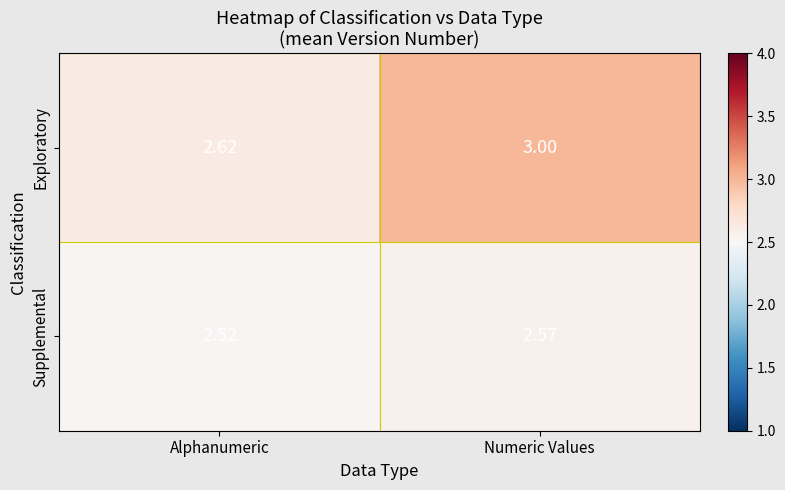

At which label is Exploratory closest to 2?

Alphanumeric